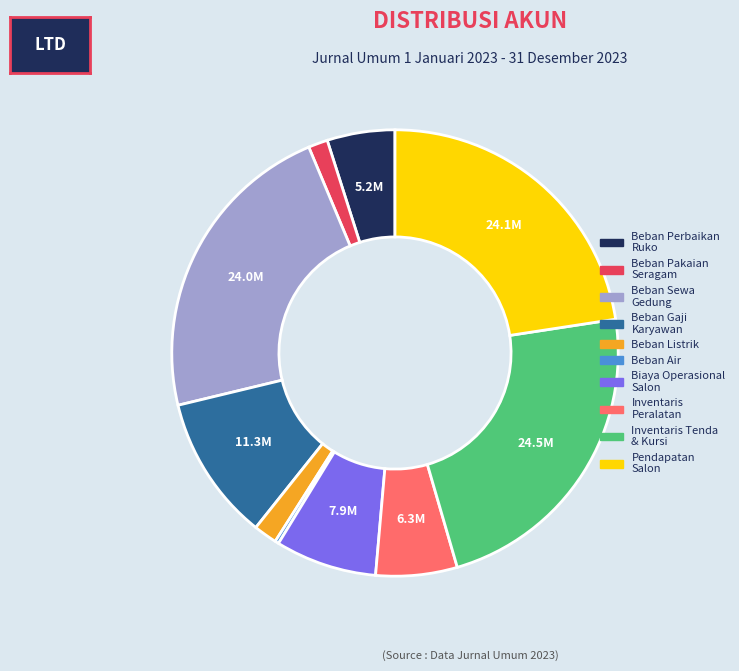

Does any single category account for the majority?

No